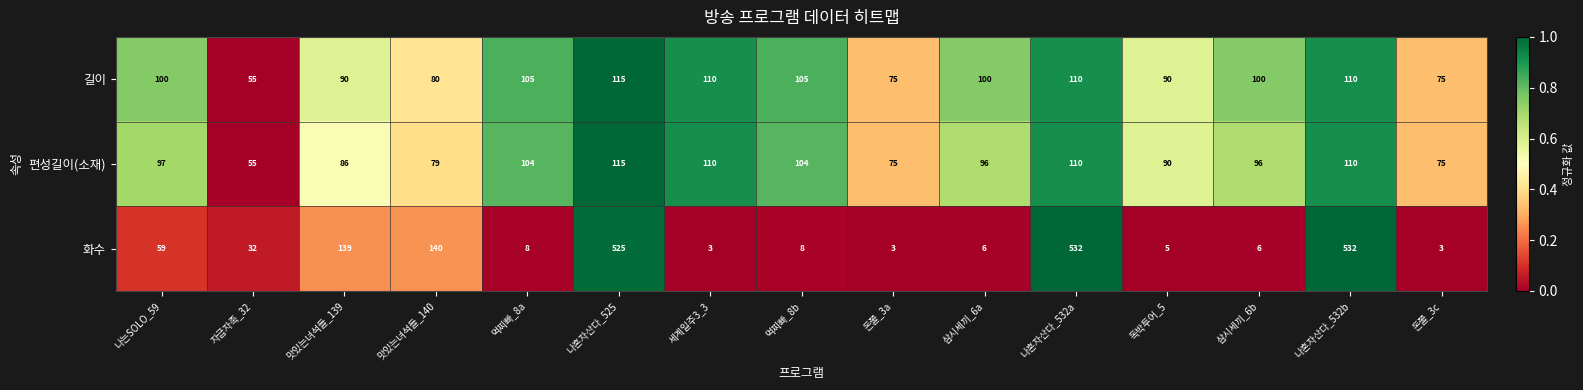

At which label does 길이 reach its minimum?

자급자족_32